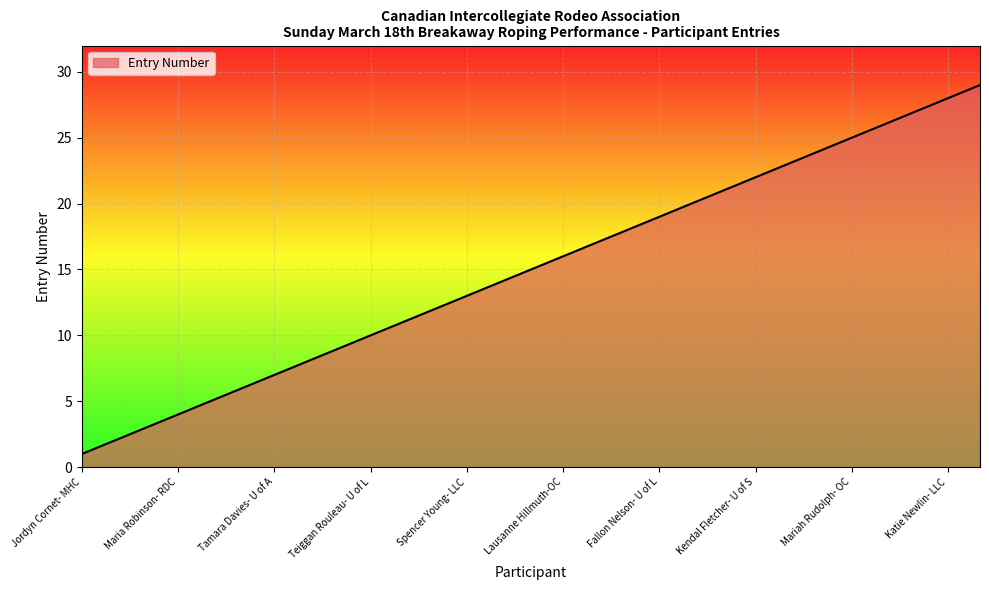

What is the greatest value displayed?

29